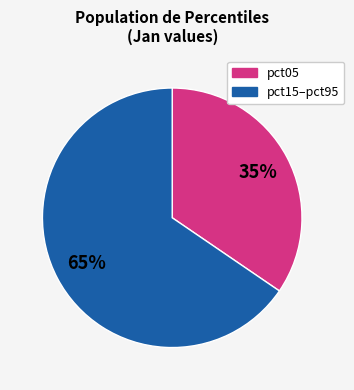

To the nearest percent, what is the average slice percentage?

50%